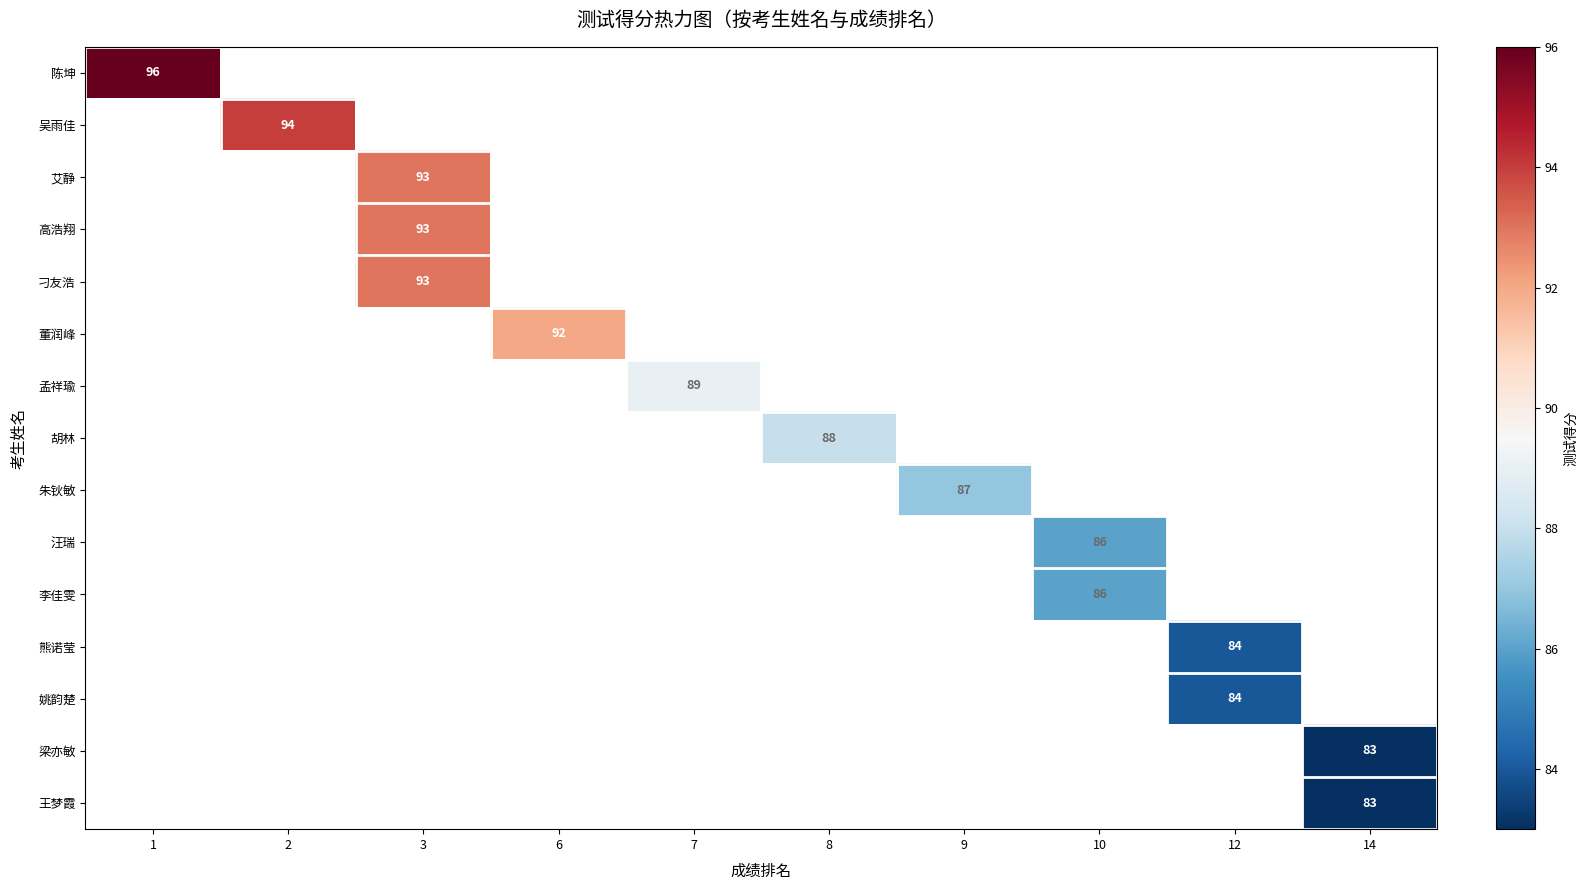

Is the value of row_14 at 14 greater than the value of row_8 at 7?

No